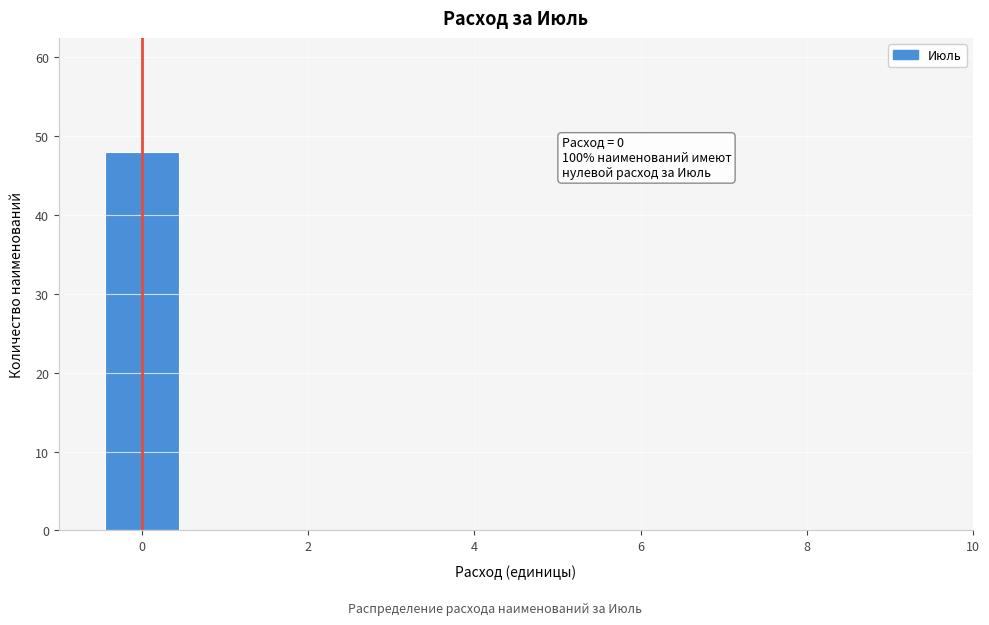

Over which range of the x-axis is the bar tallest?

-0.5 to 0.5